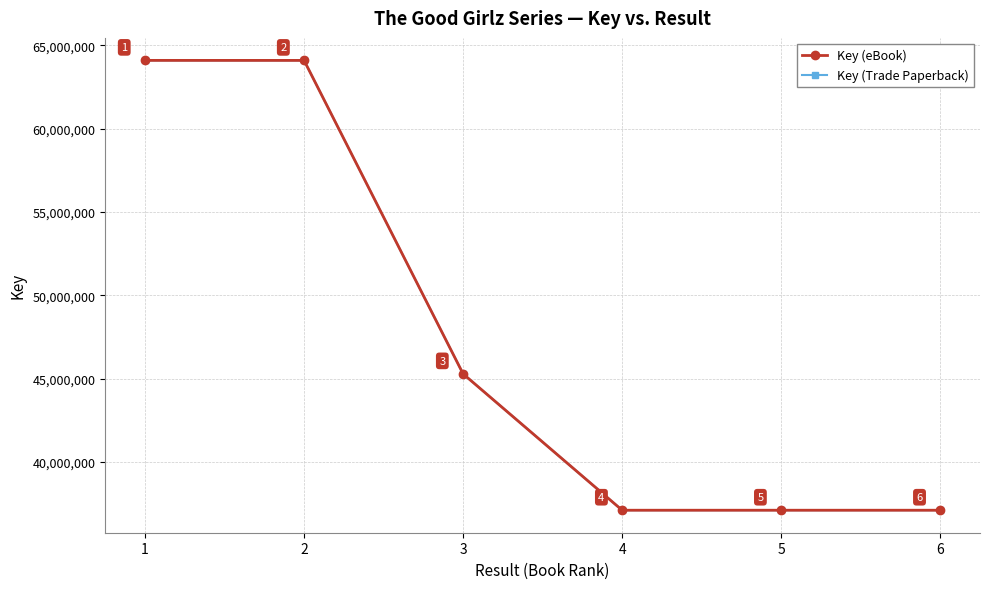

Is it true that Key (eBook) equals 64089810 at 1?

True